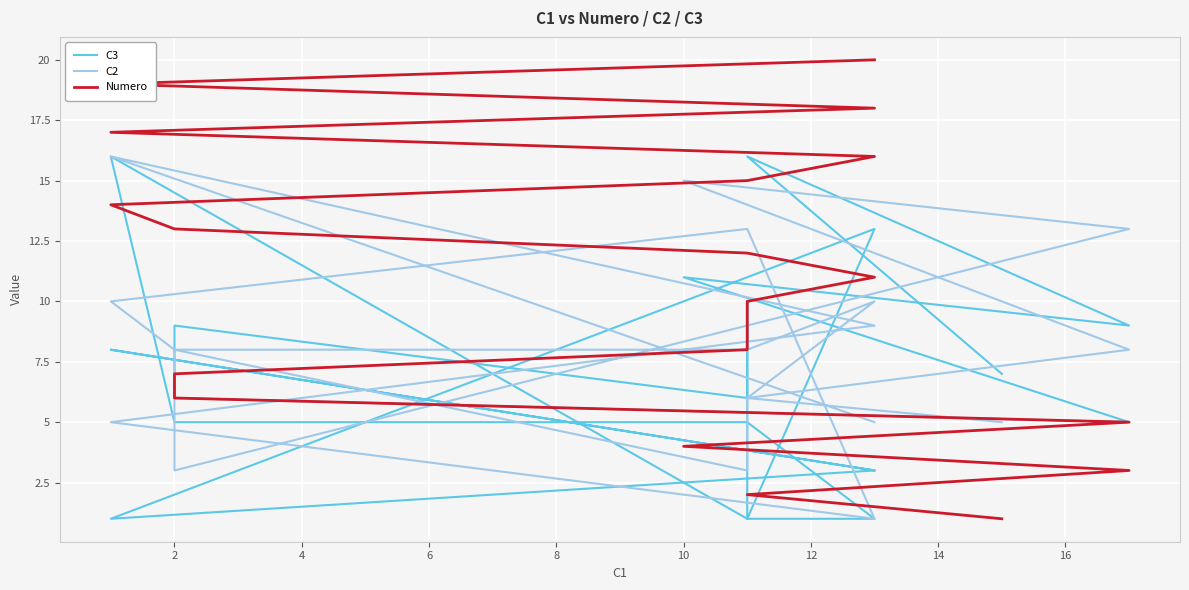

Reading left to right, what are all the values shown in this chart?

C3: 7	16	9	11	5	6	9	6	10	1	1	5	5	16	1	13	1	3	8	3
C2: 5	6	8	15	13	3	8	3	6	6	10	8	8	10	13	1	5	9	16	5
Numero: 1	2	3	4	5	6	7	8	9	10	11	12	13	14	15	16	17	18	19	20